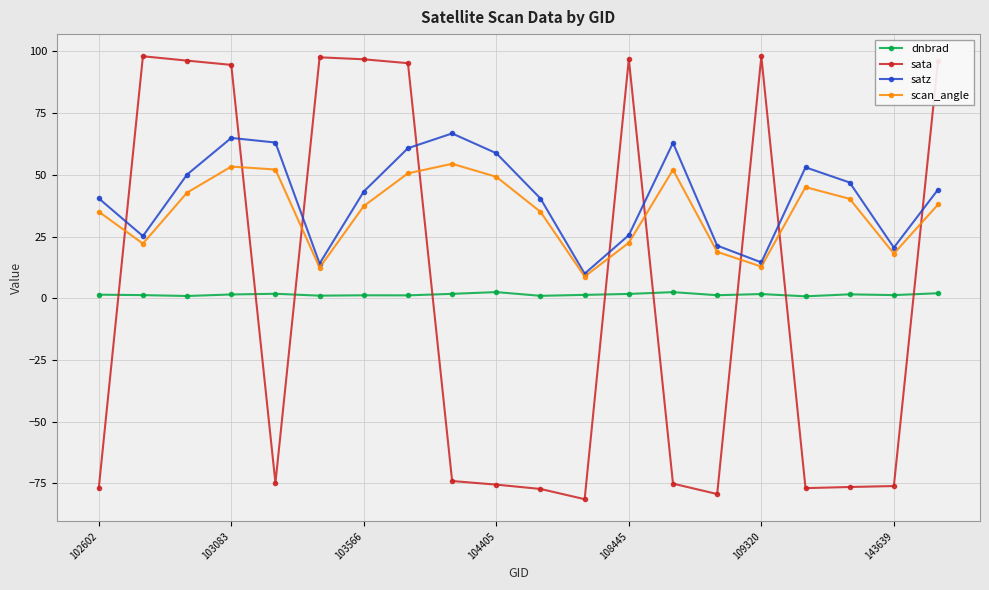

Does the chart display data point markers on the line(s)?

Yes